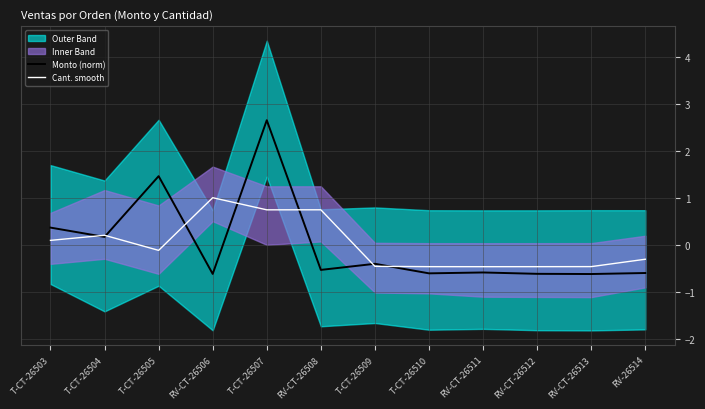

List the series in order of their overall mean, highest first.

Monto (norm), Cant. smooth